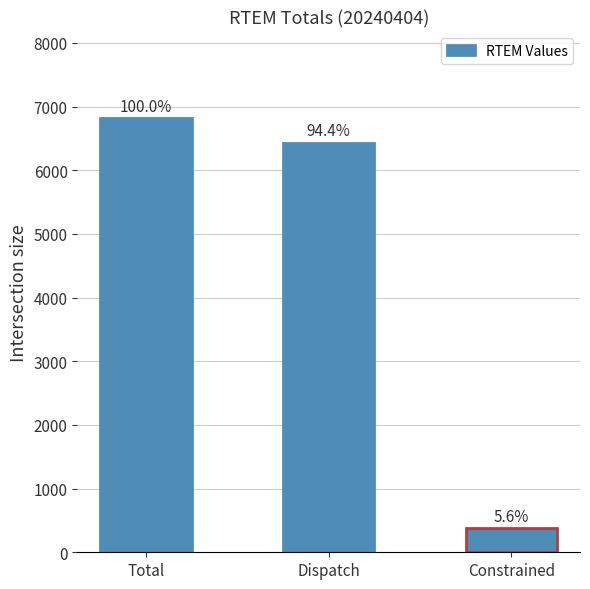

Rank the categories by value from highest to lowest.

Total, Dispatch, Constrained